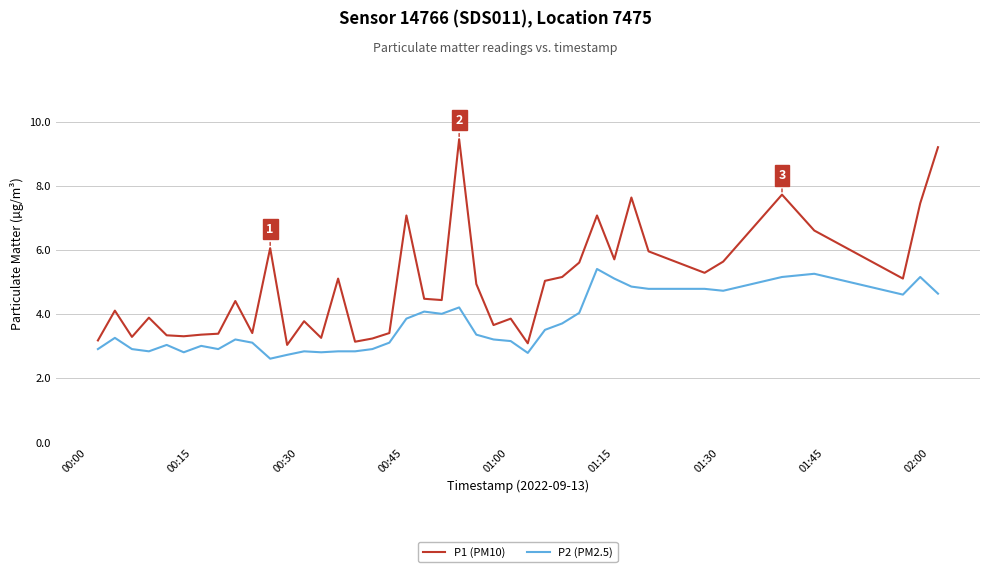

What is the lowest value of the P1 (PM10) series?

3.0